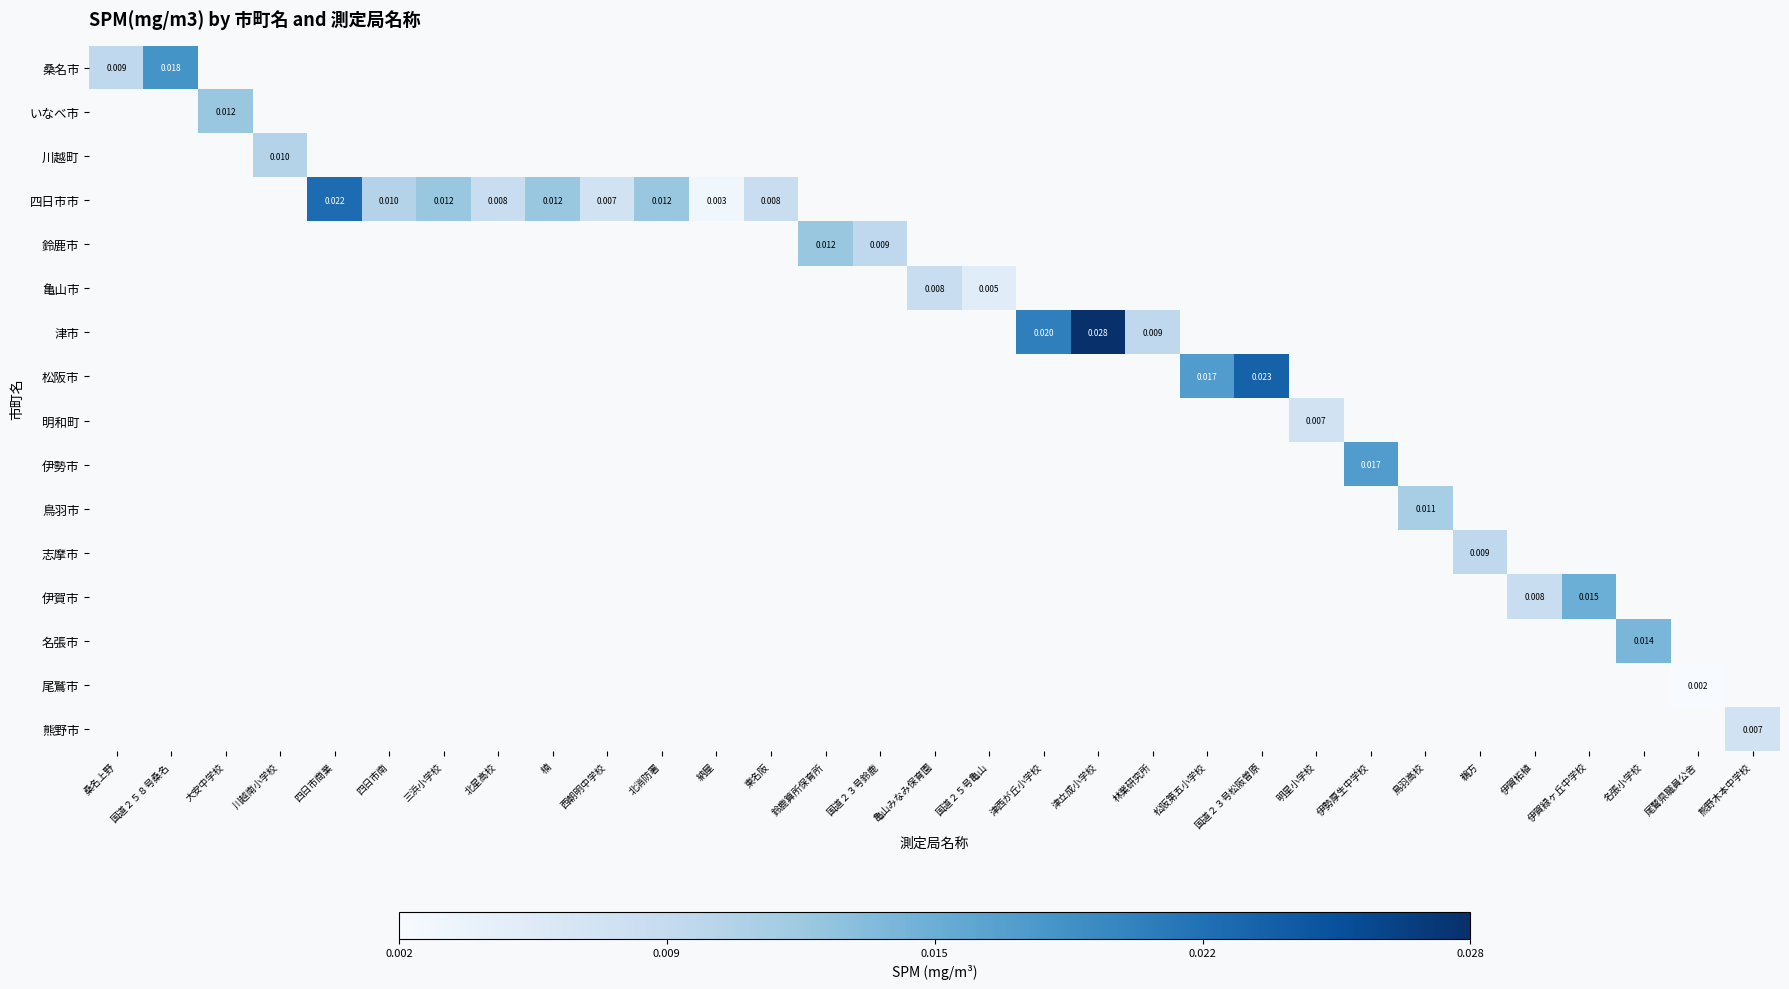

Count the number of data series in this chart.

16